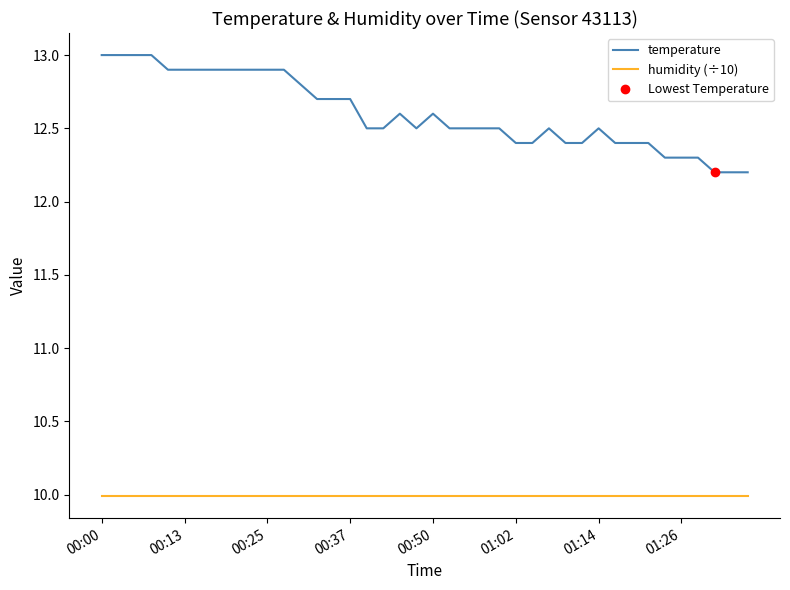

What is the sum of all temperature values?

504.1